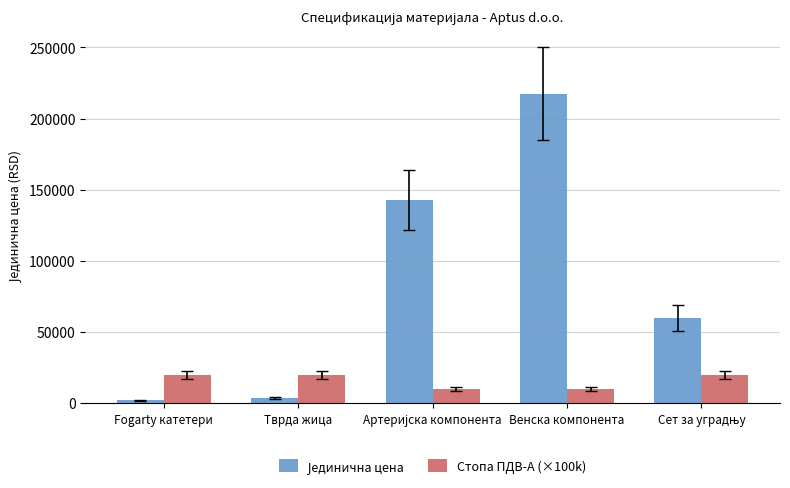

What is the greatest value displayed?

217500